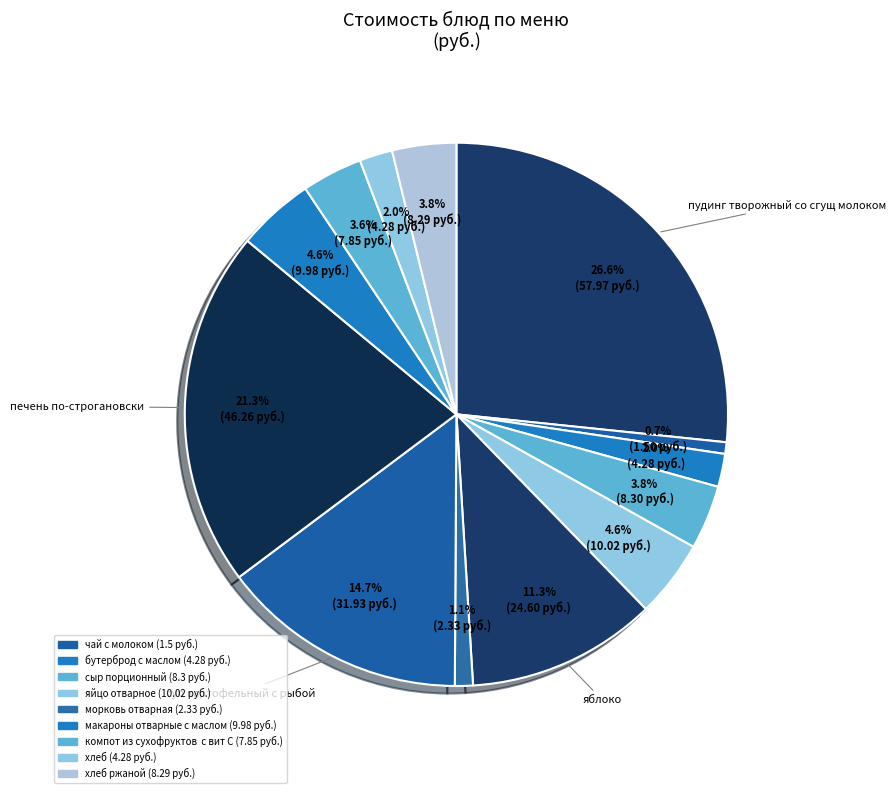

How many segments does this pie chart have?

13